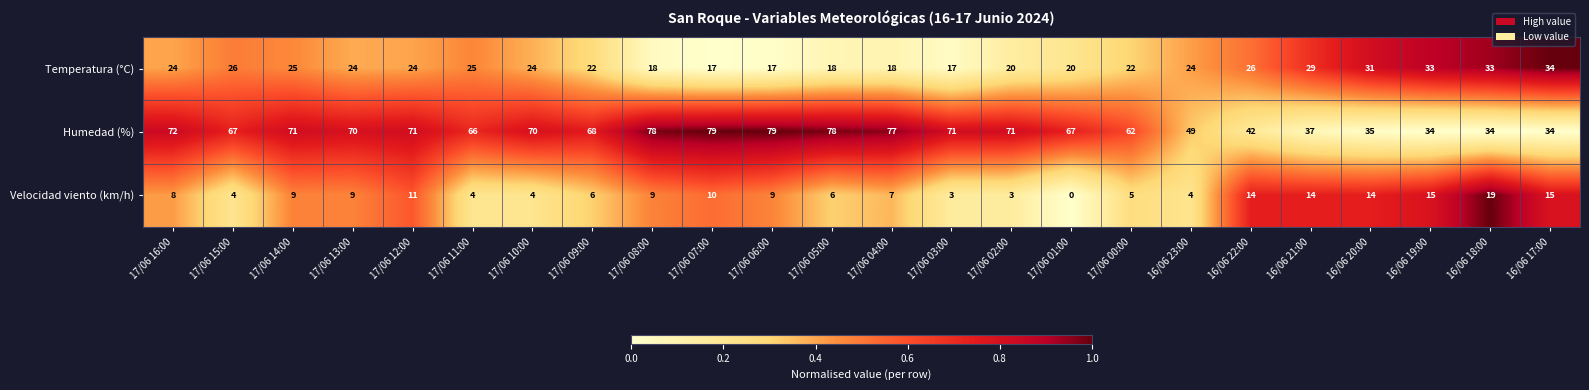

What is the difference between the maximum and minimum values in the Humedad (%) series?

45